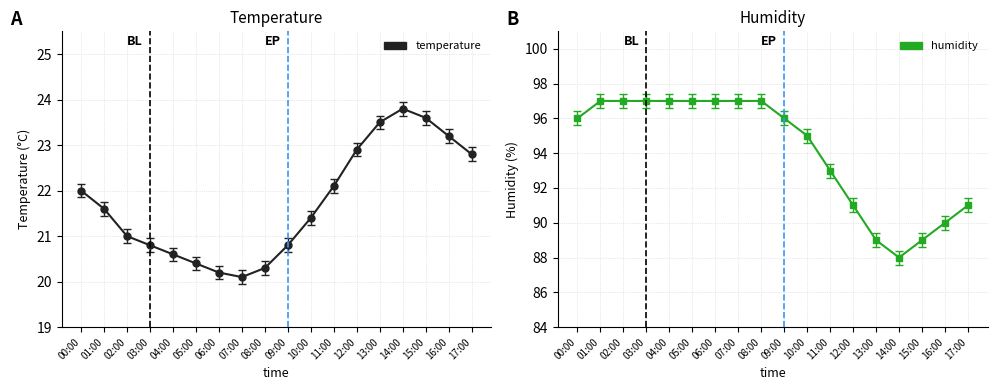

What is the difference between the maximum and minimum values in the temperature series?

3.7